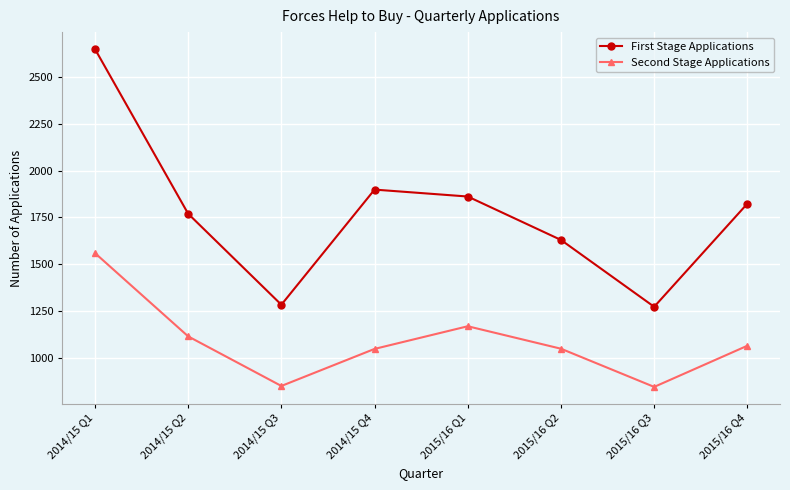

What is the minimum value for First Stage Applications?

1272